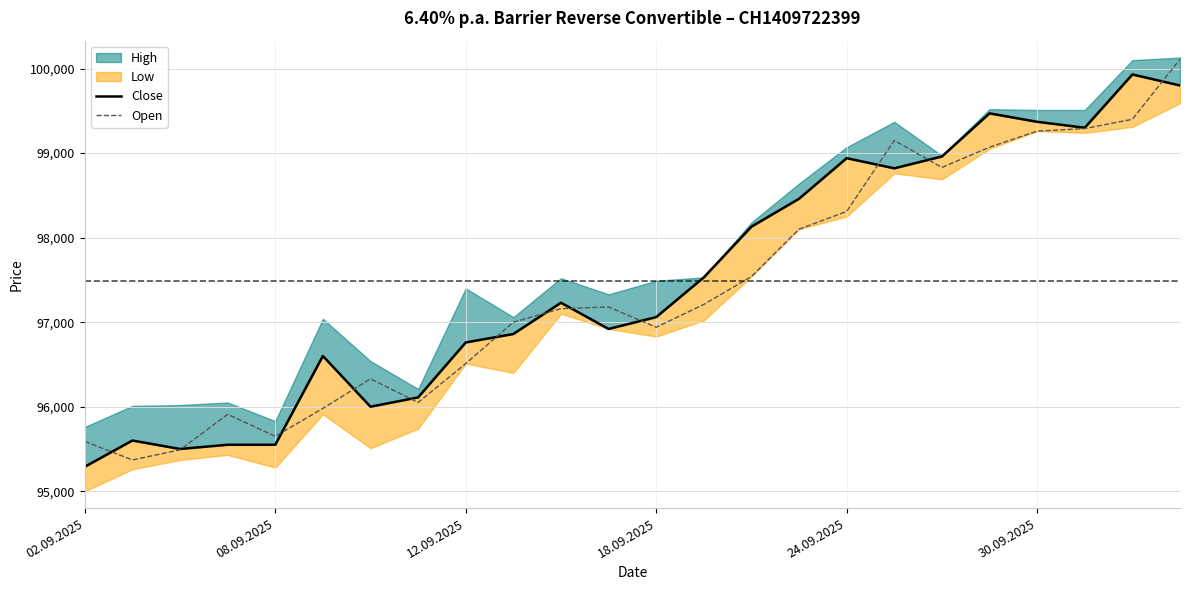

Reading left to right, what are all the values shown in this chart?

Close: 95290	95600	95500	95550	95550	96600	96000	96110	96760	96860	97230	96920	97060	97530	98130	98460	98940	98820	98960	99470	99370	99300	99930	99800
Open: 95590	95370	95490	95910	95650	95980	96330	96050	96510	97000	97160	97180	96940	97210	97540	98100	98310	99150	98830	99070	99260	99290	99400	100110